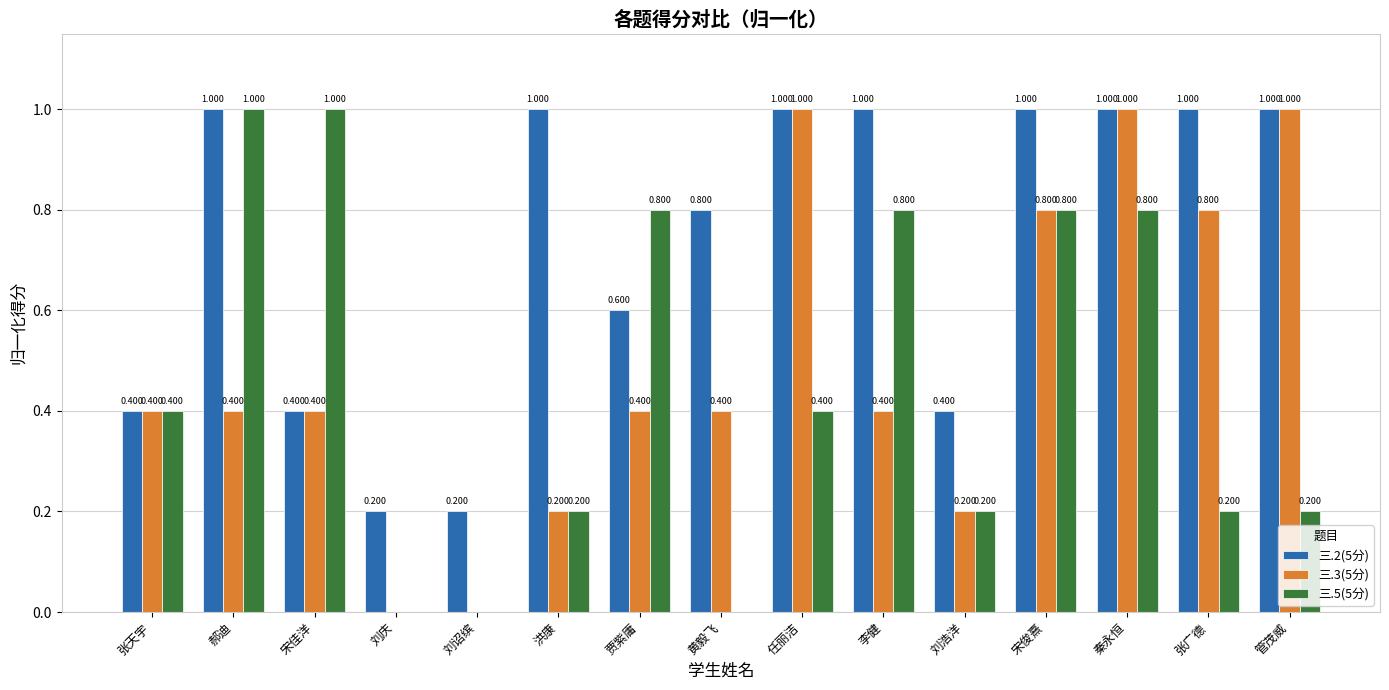

Is the value of 三.2(5分) at 管茂威 greater than the value of 三.3(5分) at 张天宇?

Yes